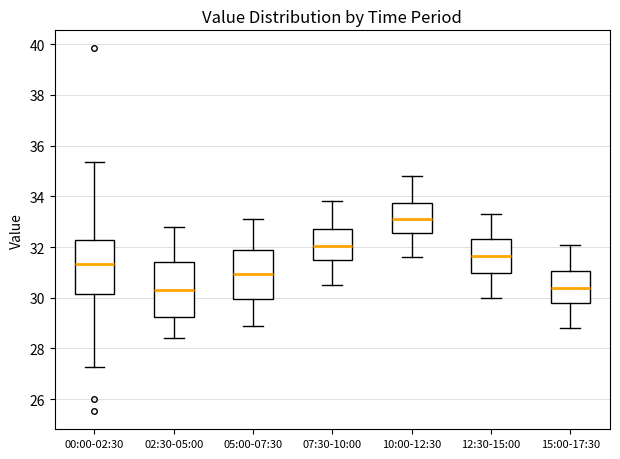

Where is the upper edge of the box for 00:00-02:30 on the y-axis? The values are not printed on the chart, so give them approximately, as read against the axis.

32.2